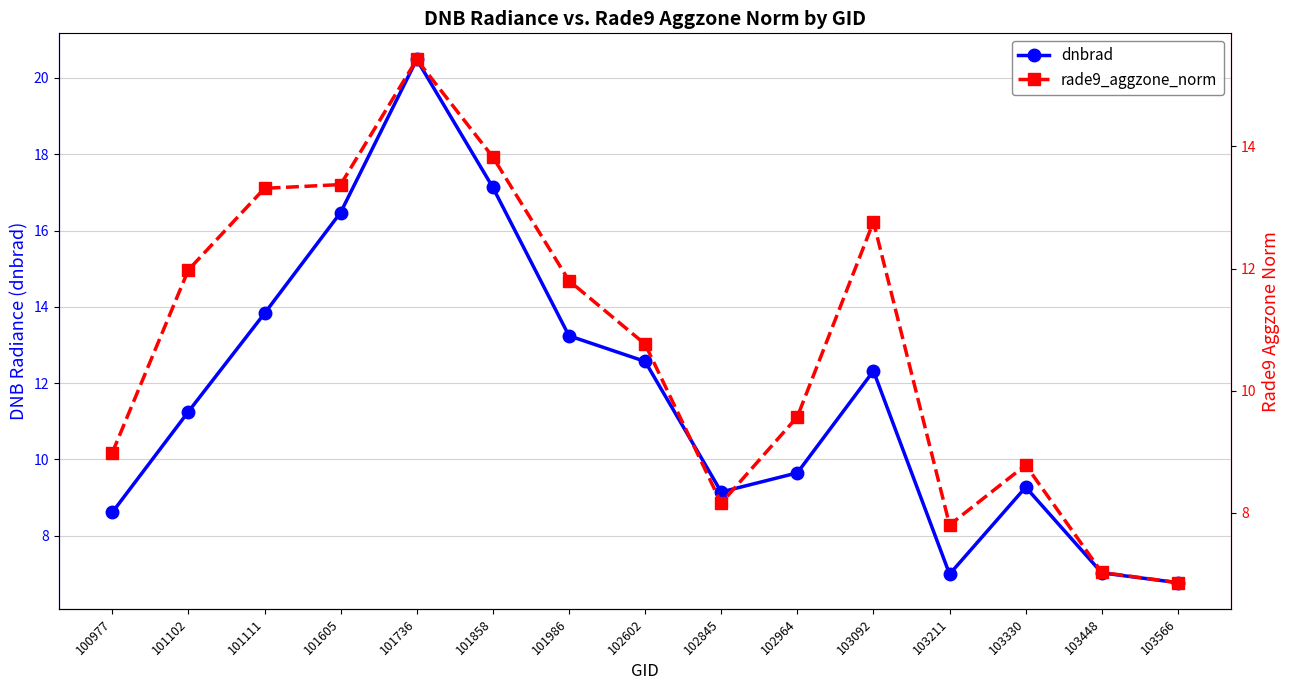

True or false: dnbrad and rade9_aggzone_norm cross at least once.

True